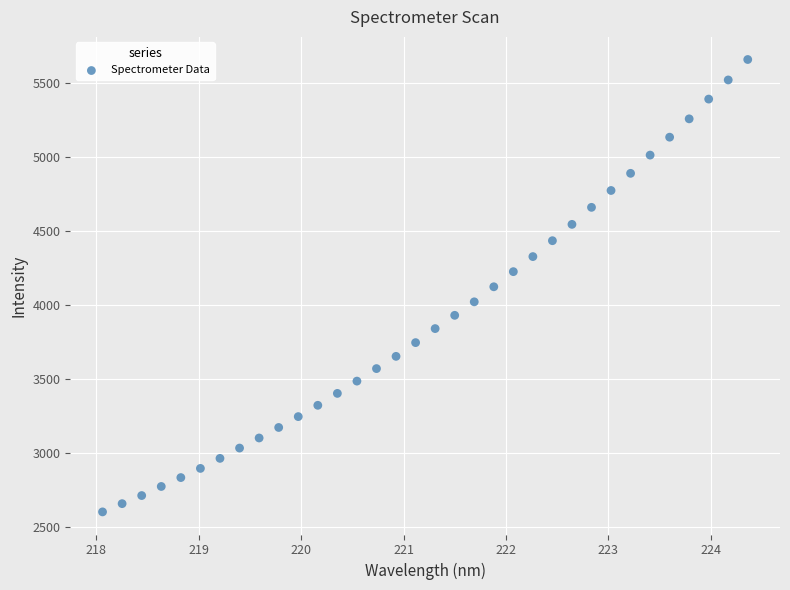

What is the range of Y values (max minus min)?

3055.3